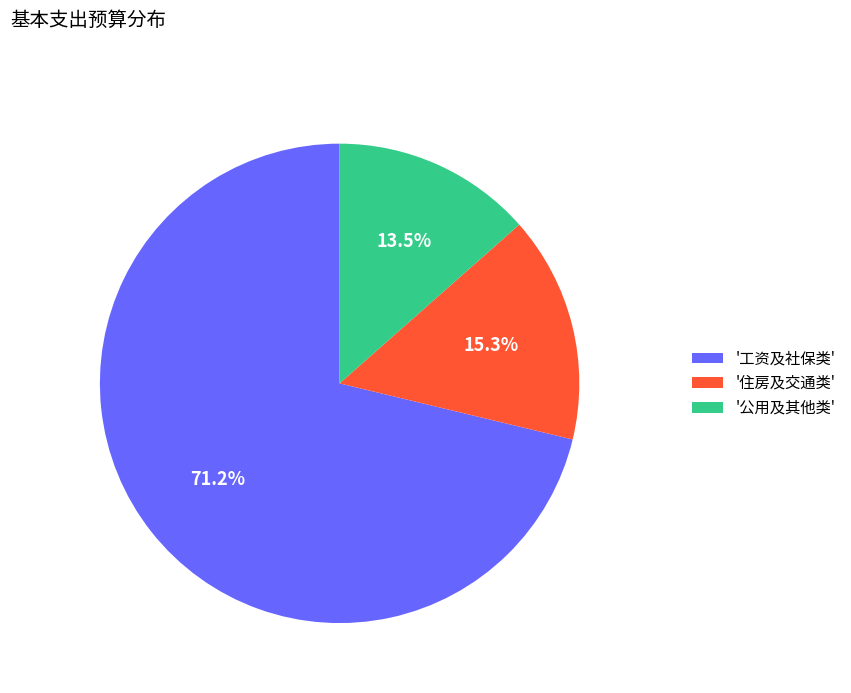

Between '工资及社保类' and '公用及其他类', which is larger?

'工资及社保类'